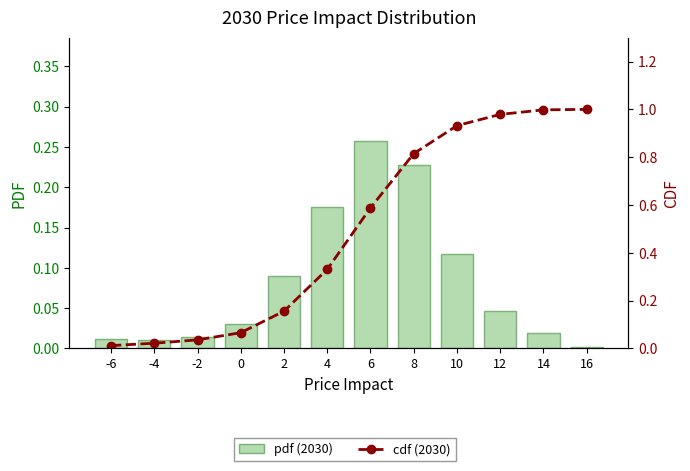

List the series in order of their overall mean, lowest first.

pdf (2030), cdf (2030)